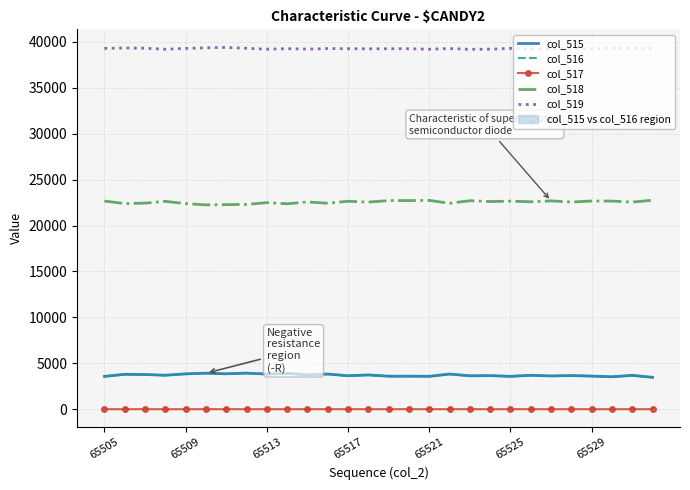

Is it true that col_518 equals 8542 at 65517?

False